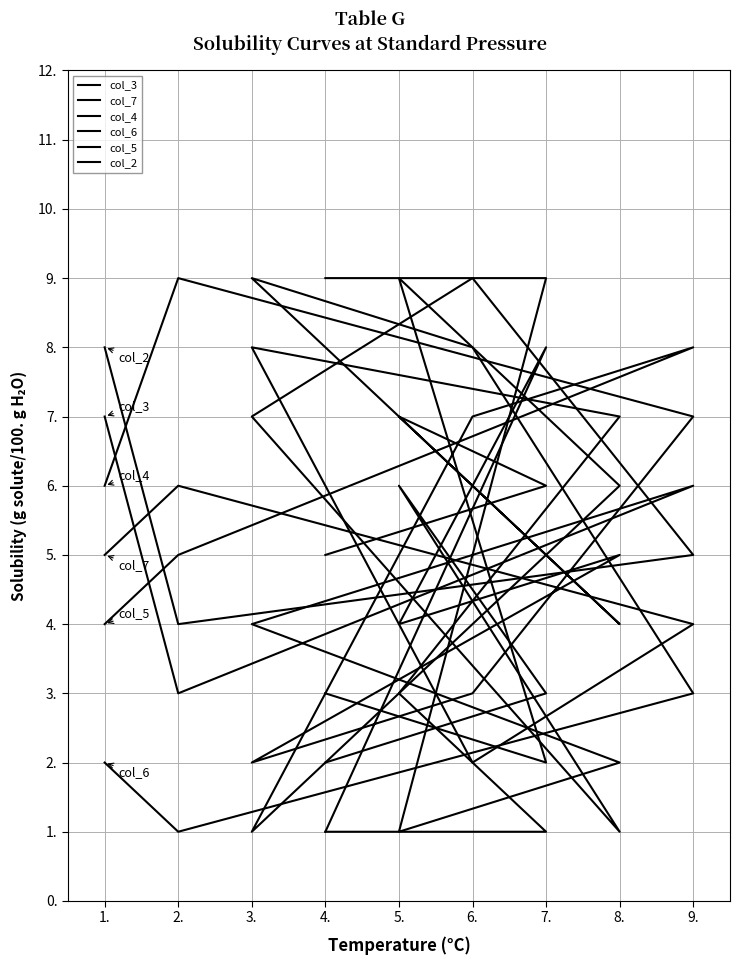

Which series has the largest total across all categories?

col_3